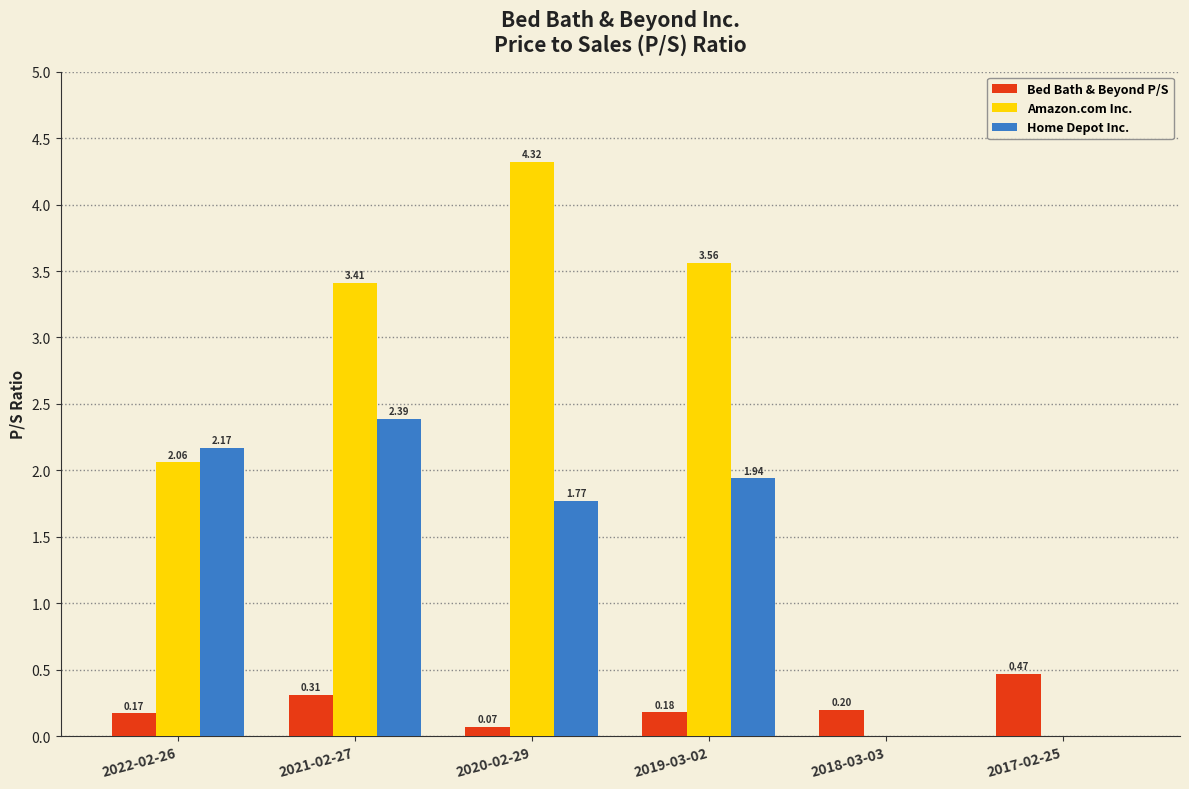

Which series has the largest total across all categories?

Amazon.com Inc.